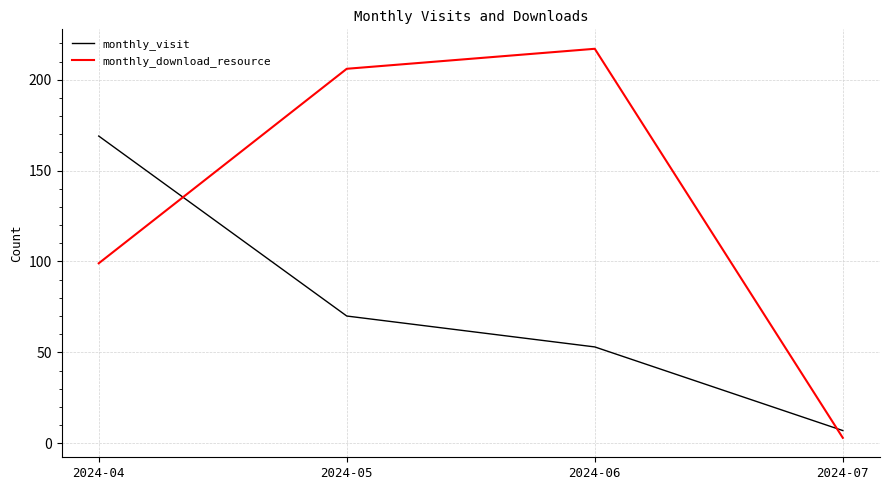

What is the highest value of the monthly_download_resource series?

217